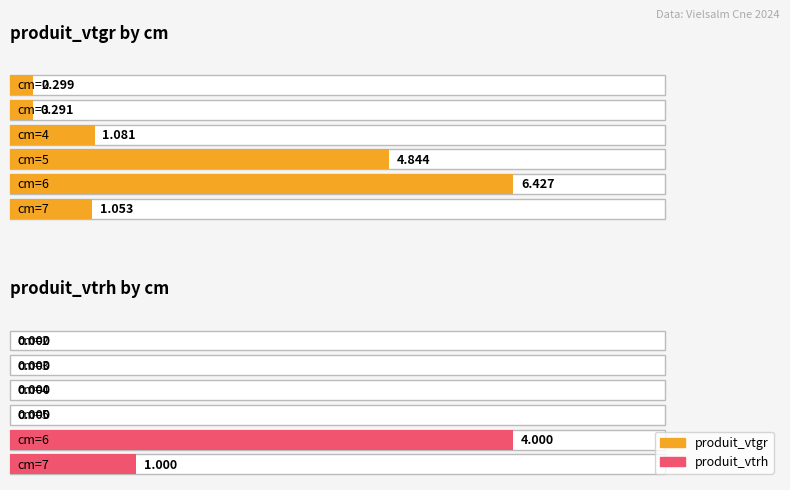

What is the difference between the produit_vtrh values at cm=7 and cm=3?

1.0